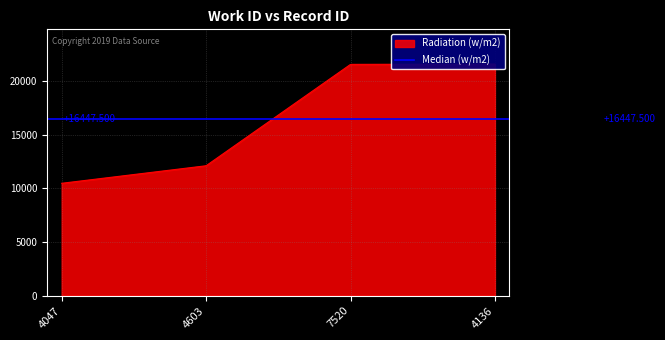

Reading left to right, list all the values displayed in this chart.

10485	12121	21577	21605